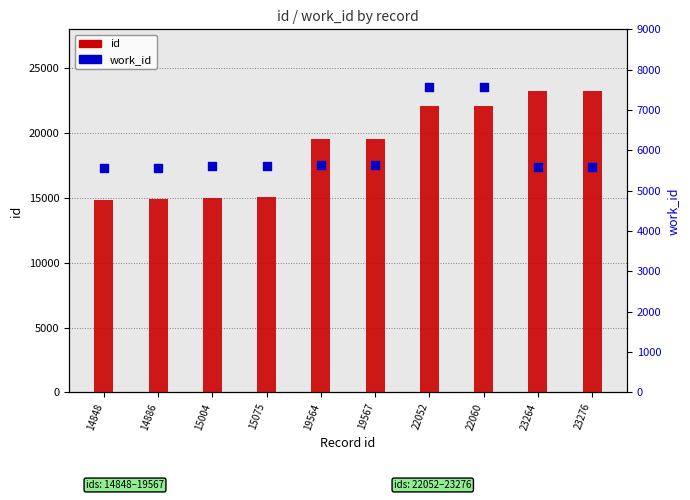

Which series contains the highest Y value?

id